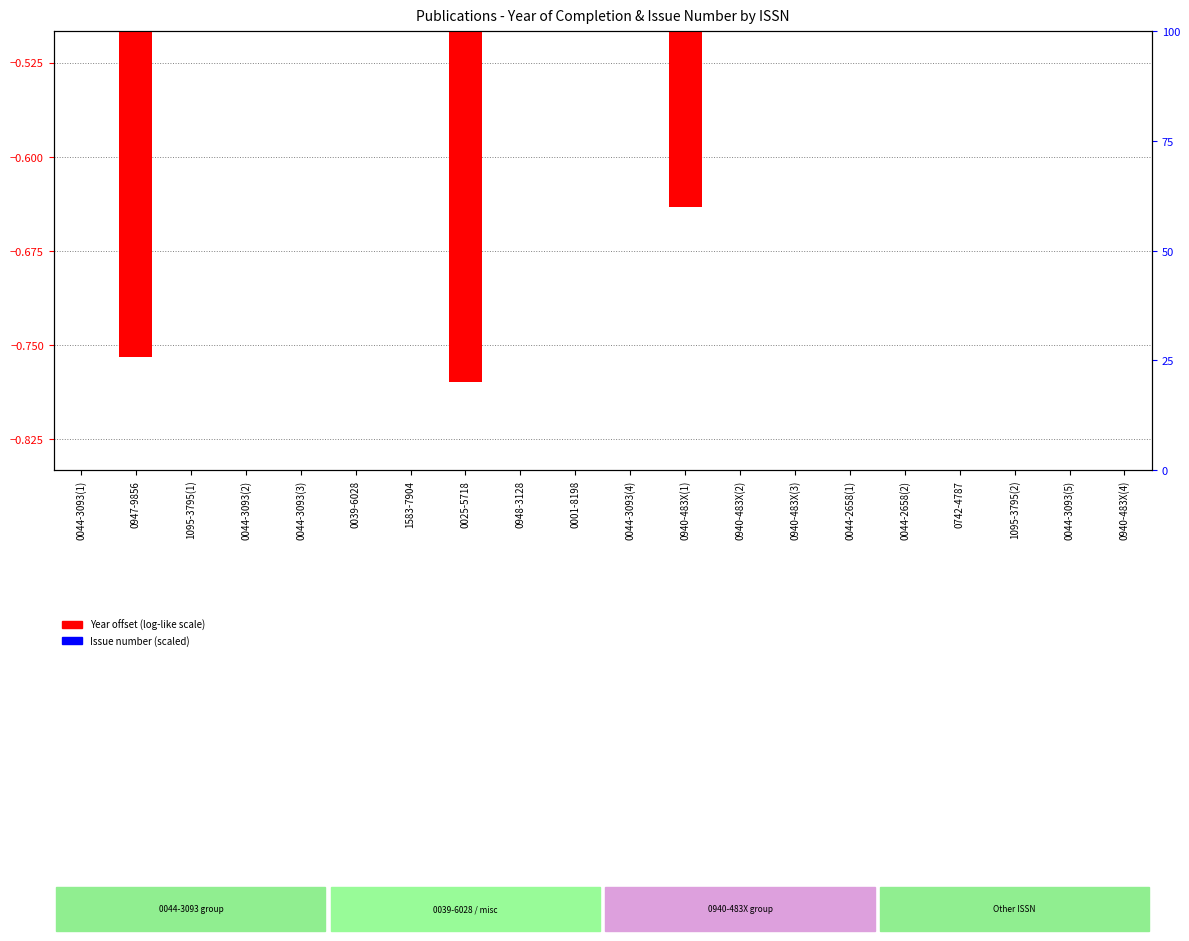

Rank the categories by Issue / Heft (scaled) value from lowest to highest.

0940-483X(1), 0044-3093(3), 0742-4787, 0044-2658(2), 0044-2658(1), 1095-3795(2), 0044-3093(5), 0947-9856, 0025-5718, 0039-6028, 0940-483X(3), 0940-483X(2), 0044-3093(1), 1095-3795(1), 0044-3093(2), 1583-7904, 0948-3128, 0001-8198, 0044-3093(4), 0940-483X(4)